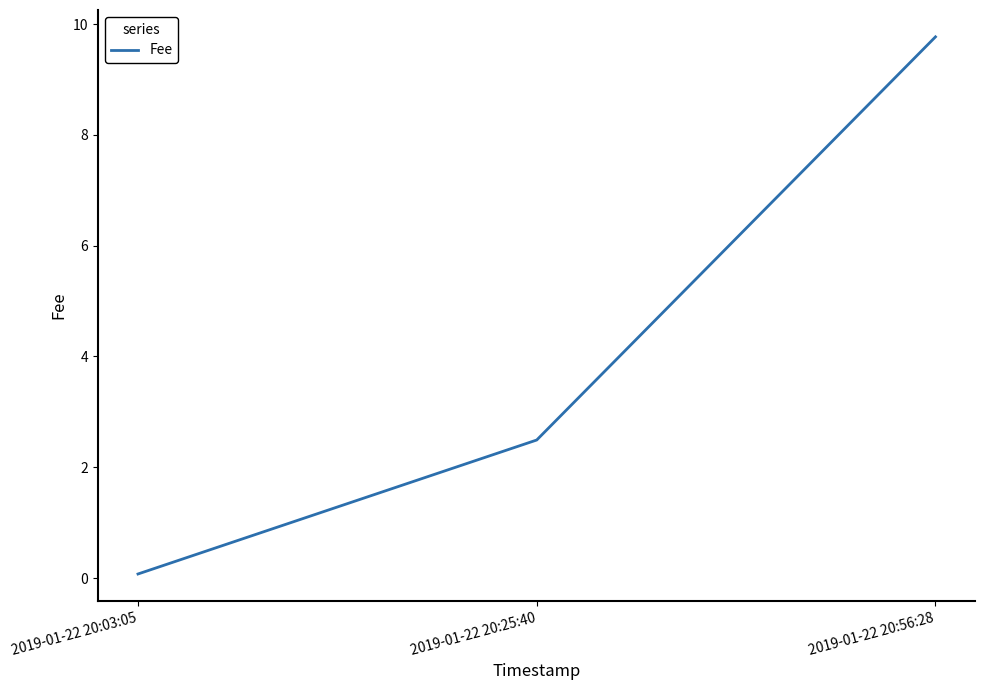

Between 2019-01-22 20:25:40 and 2019-01-22 20:56:28, which is larger?

2019-01-22 20:56:28